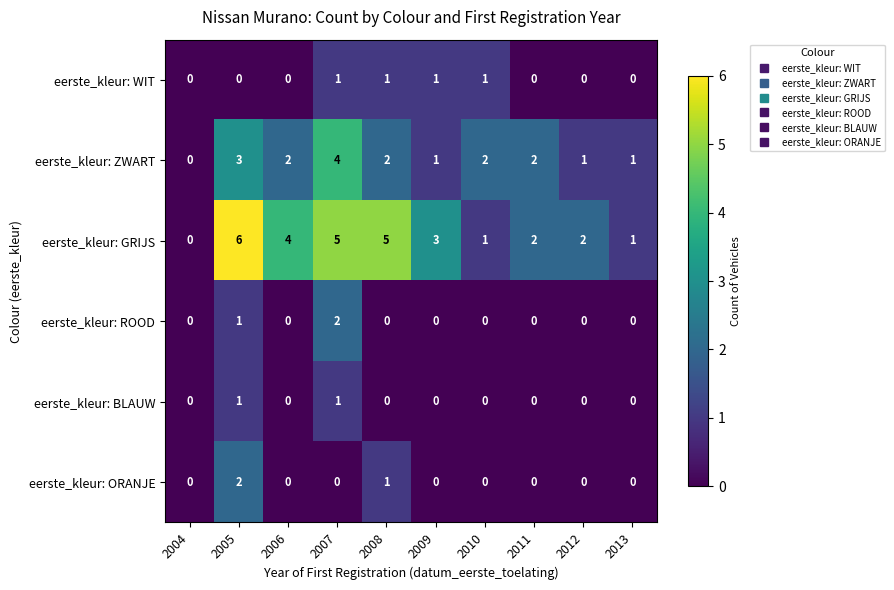

Count the number of data series in this chart.

6